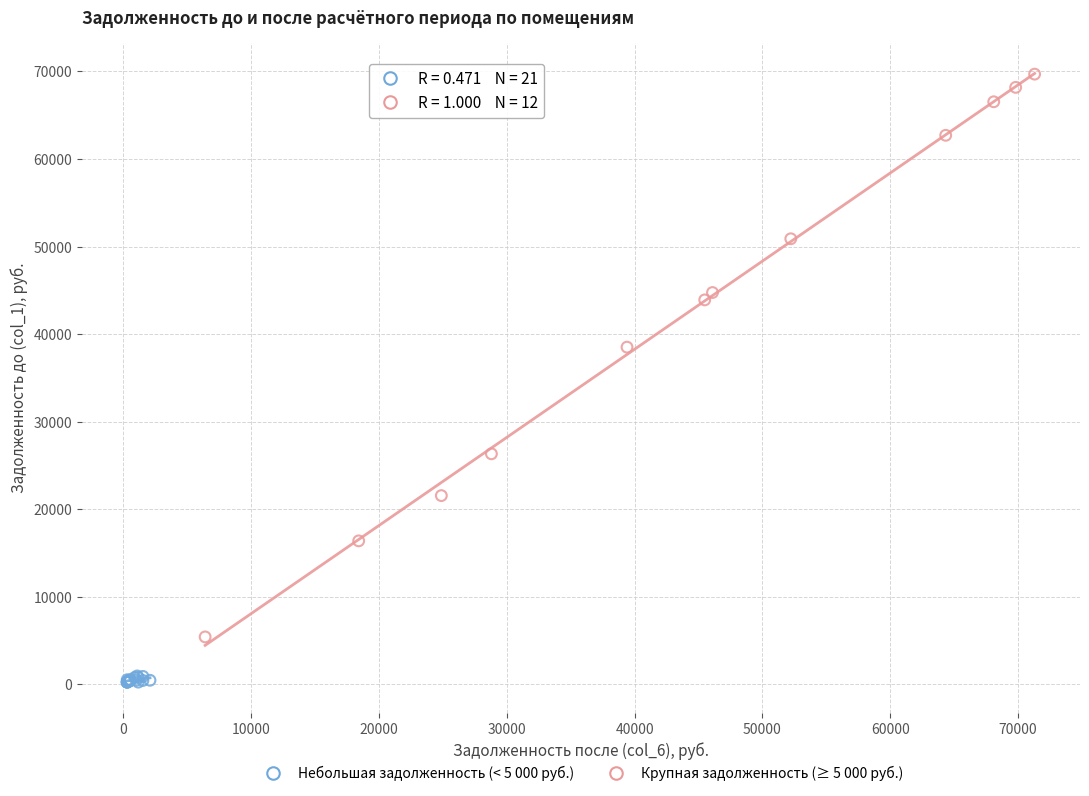

Which series has the largest Y range (max minus min)?

Крупная задолженность (≥ 5 000 руб.)